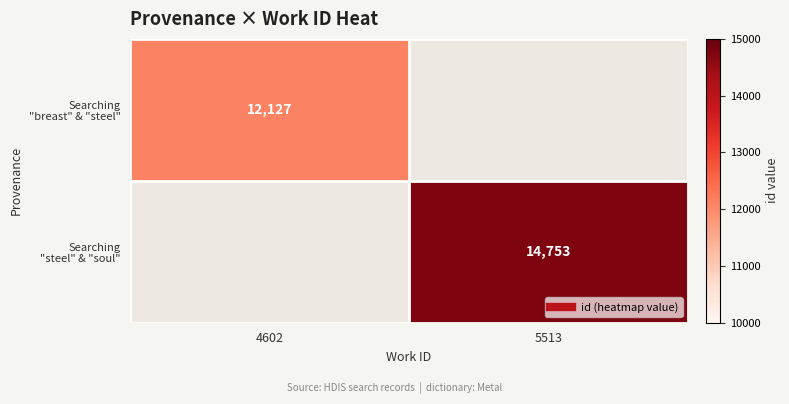

Is the value of Searching "steel" & "soul" at 4602 greater than the value of Searching "breast" & "steel" at 5513?

No